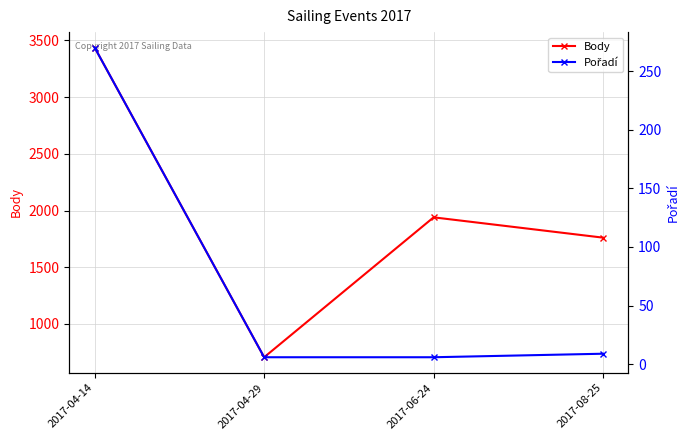

How many series are shown in this chart?

2